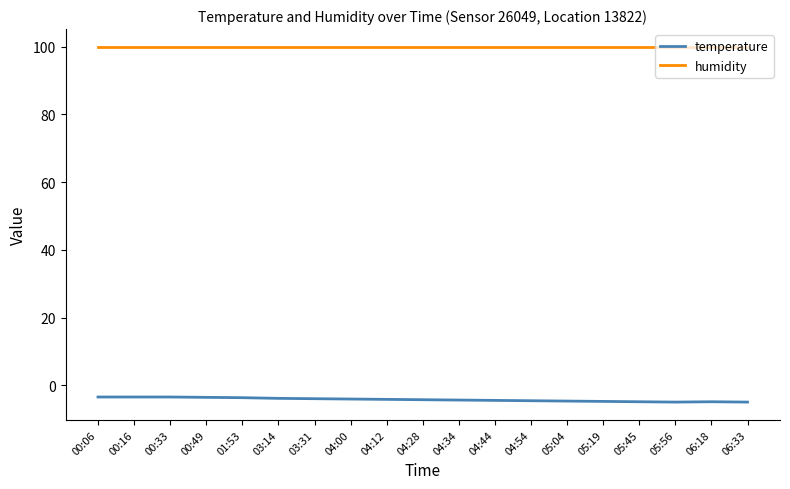

Is the value of humidity at 00:06 greater than the value of temperature at 00:06?

Yes